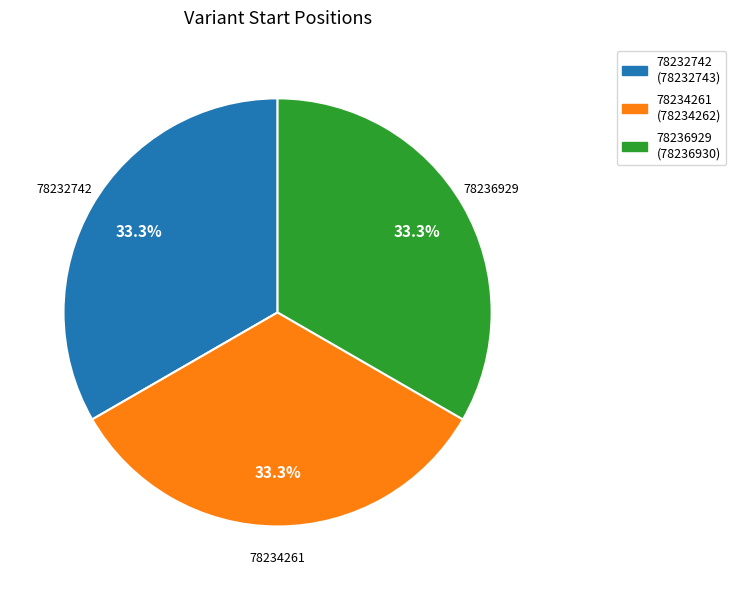

Is there any slice that represents more than half of the pie?

No